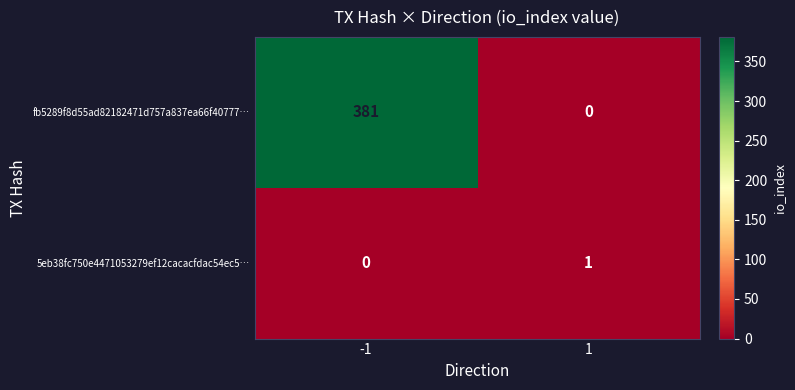

Rank the series by their average value, from lowest to highest.

5eb38fc750e4471053279ef12cacacfdac54ec5…, fb5289f8d55ad82182471d757a837ea66f40777…